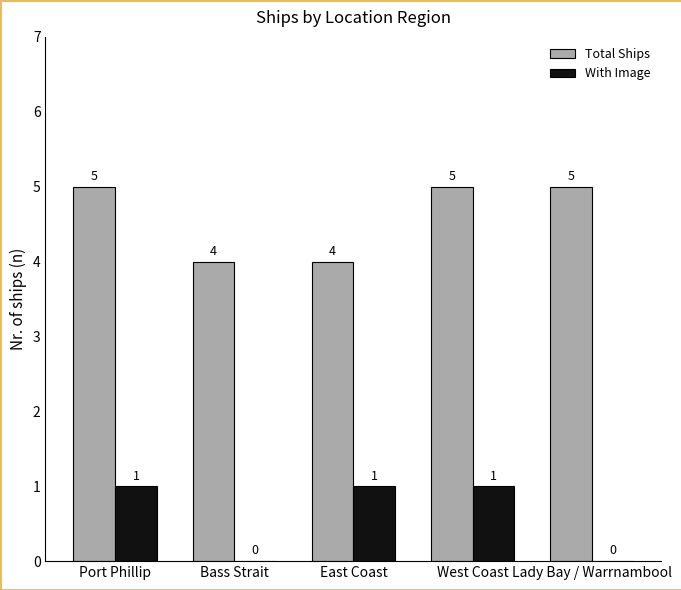

Is the value of Total Ships at Port Phillip greater than the value of With Image at Bass Strait?

Yes